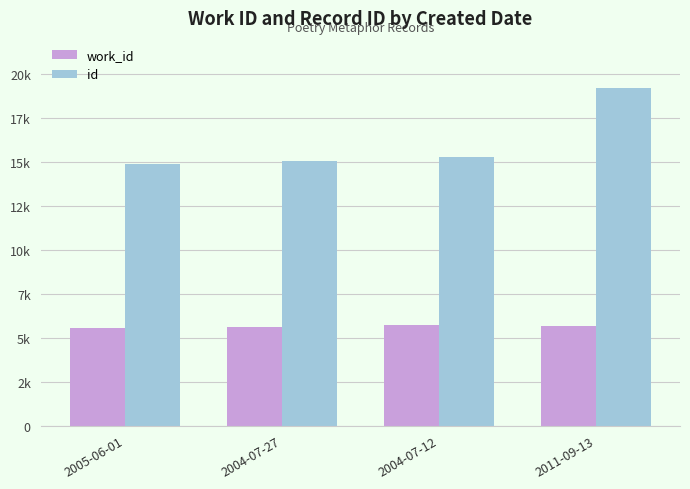

What are all the series names shown in the legend?

work_id, id